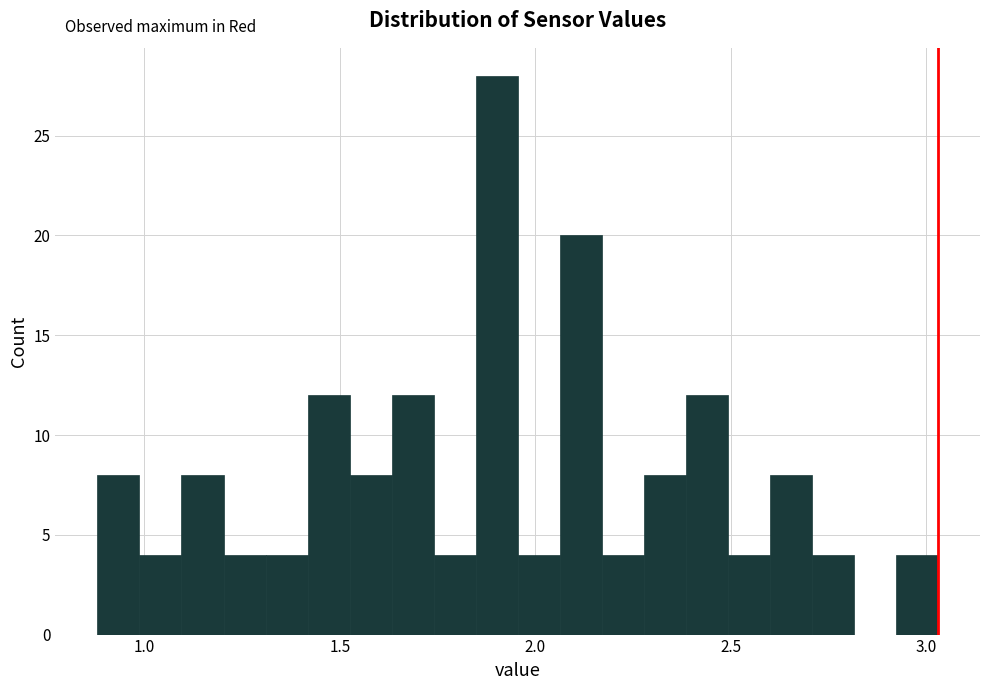

Read against the x-axis, roughly where is the centre of the tallest bar?

1.90